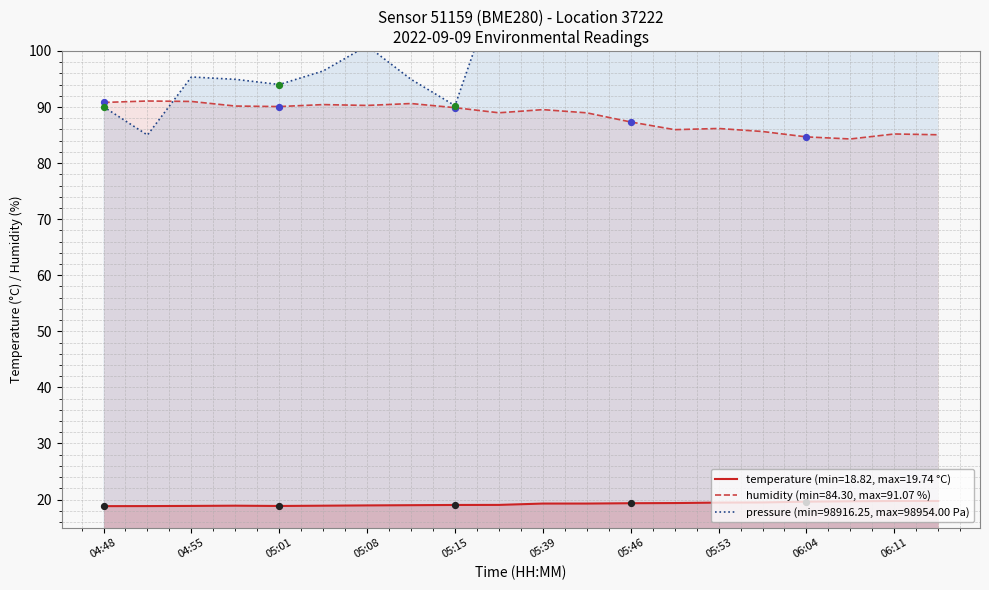

What is the total value across all series at 06:07?

208.7